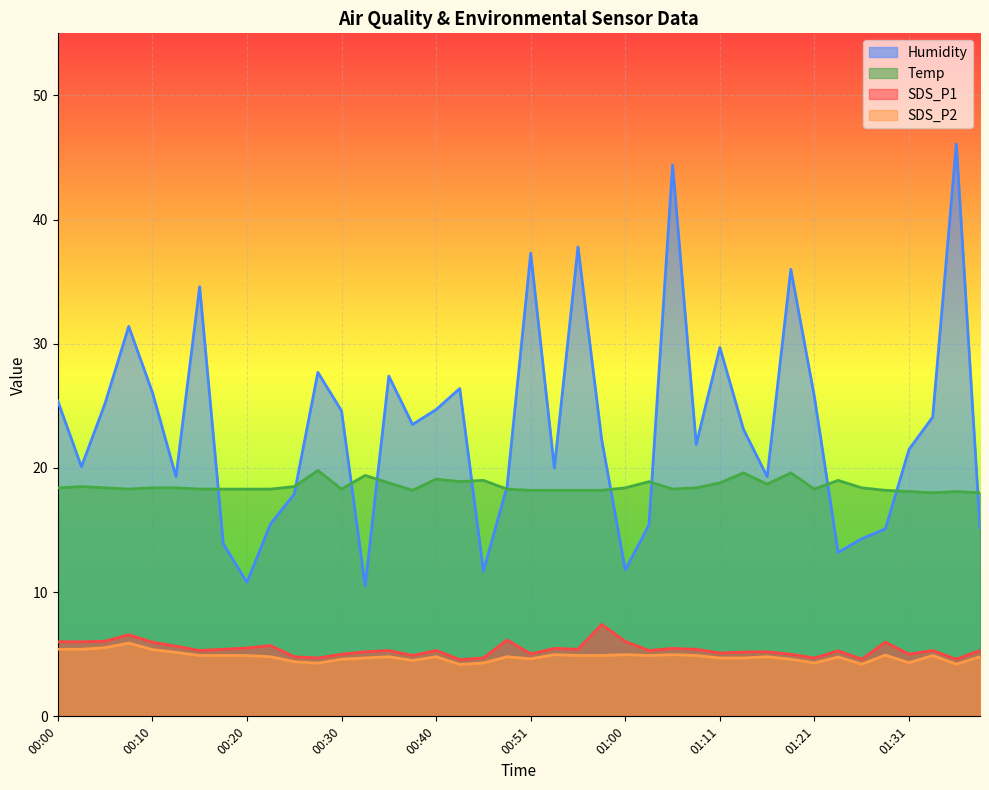

What is the label of the 33rd point from the left?

01:21